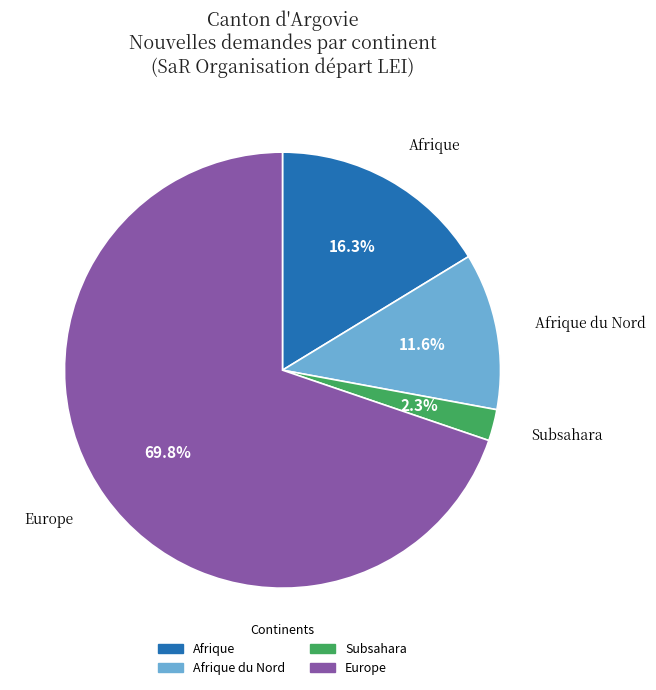

Does Europe account for over 50% of the chart?

Yes